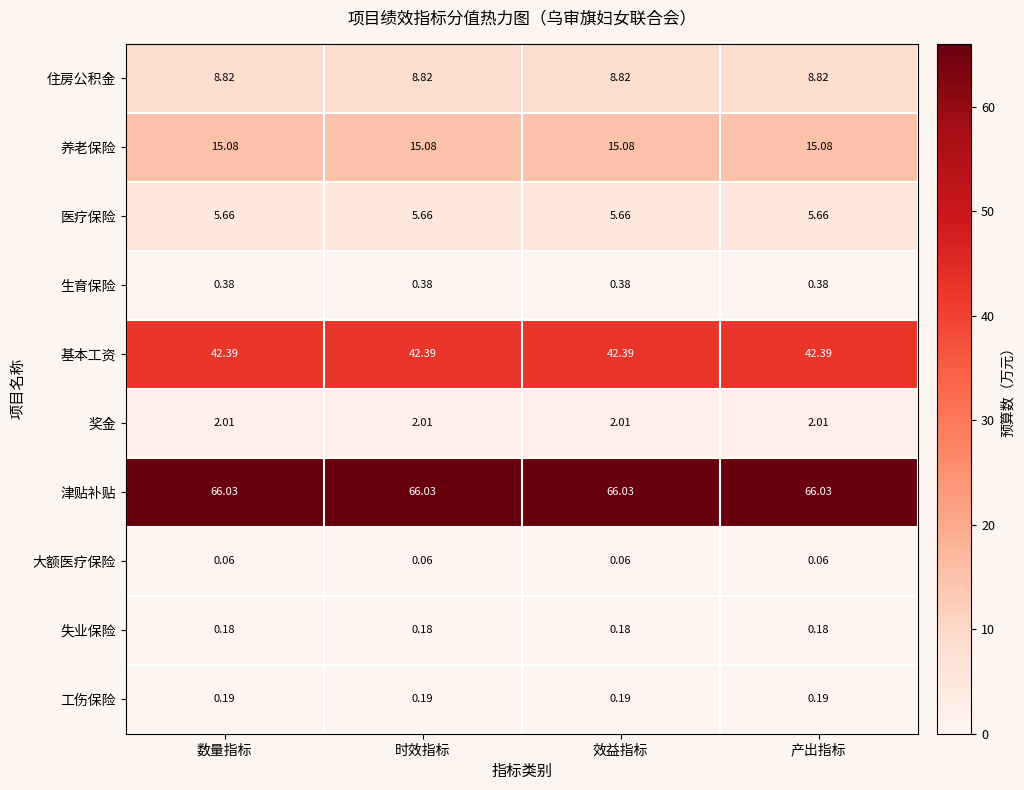

Is the value of 津贴补贴 at 数量指标 greater than the value of 住房公积金 at 时效指标?

Yes